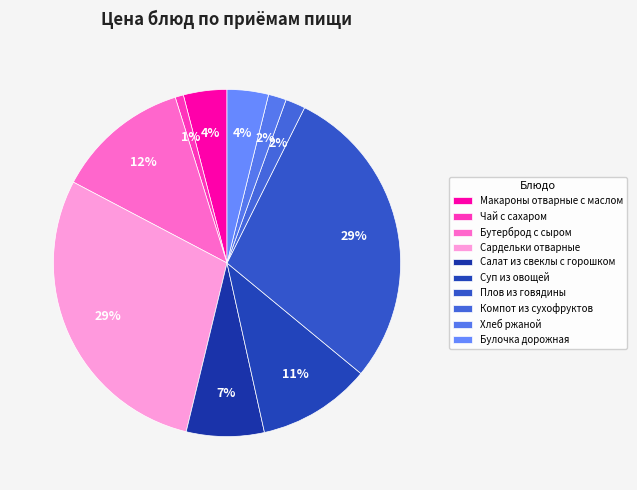

To the nearest percent, what percentage of the pie is Булочка дорожная?

4%